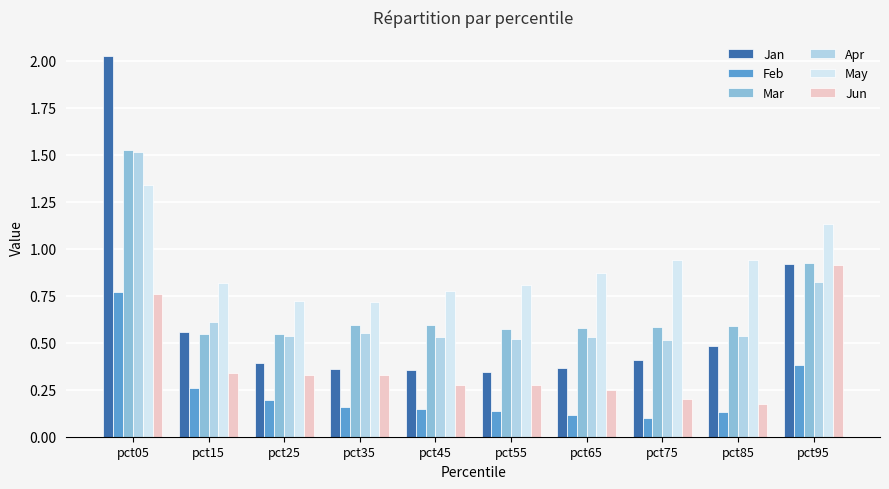

Which series has the widest spread of values?

Jan